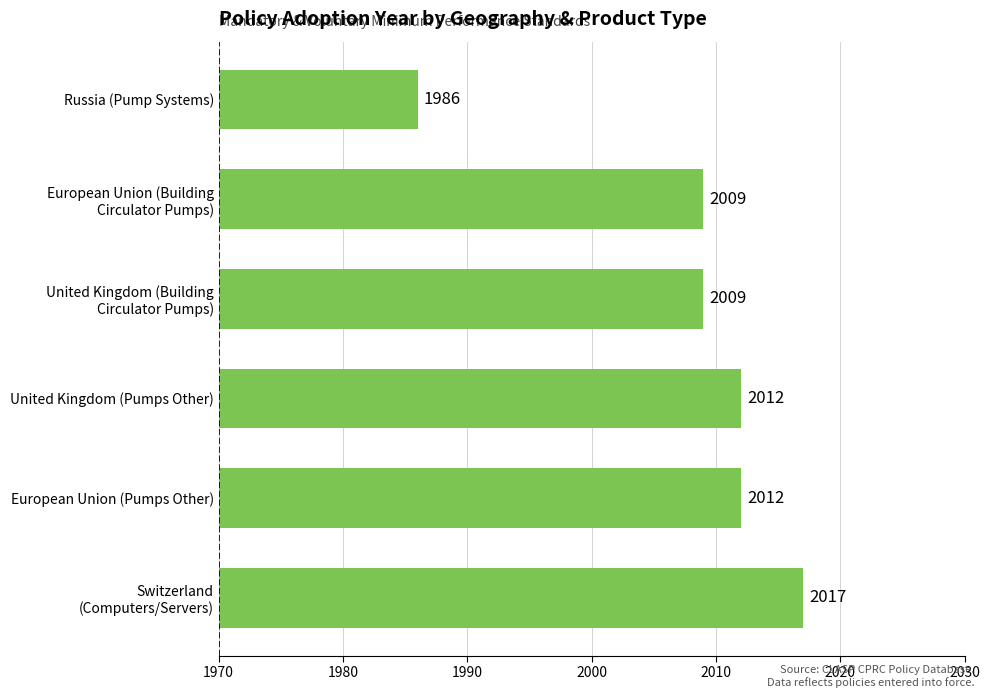

Reading bottom to top, what are all the values shown in this chart?

2017	2012	2012	2009	2009	1986